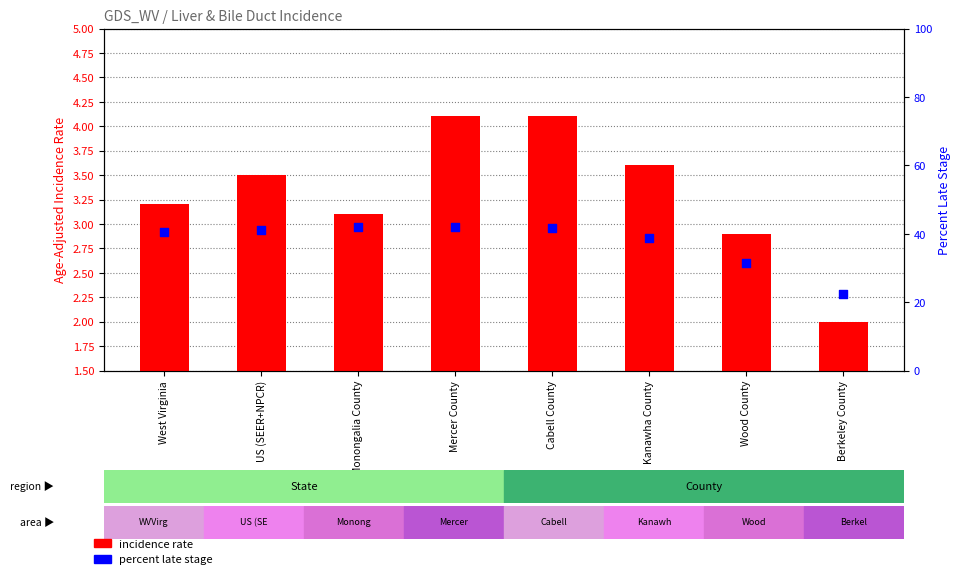

What is the total value across all series at Mercer County?

46.0